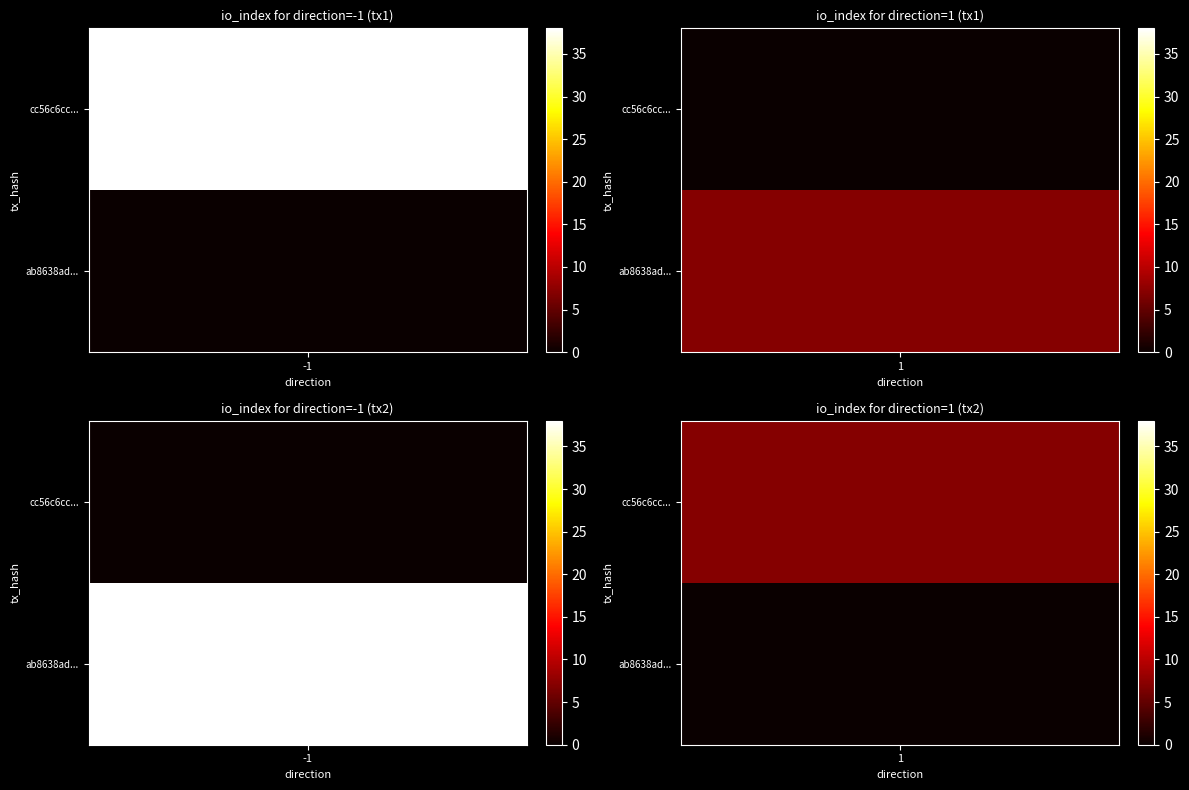

What is the average value of the cc56c6cc1ffcf06a57b7b4899a271a11f590bbf series?

18